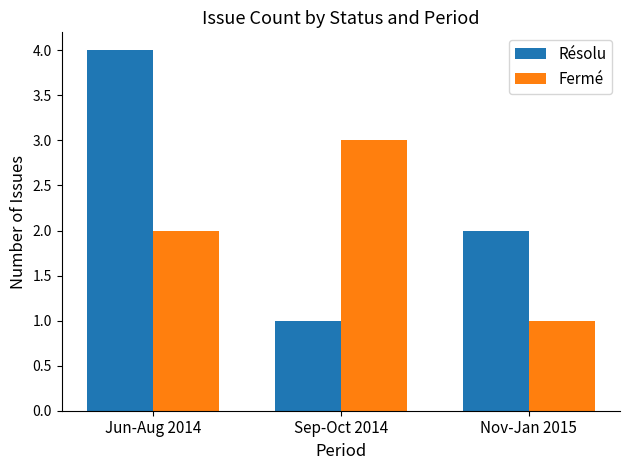

What is the average value of the Résolu series?

2